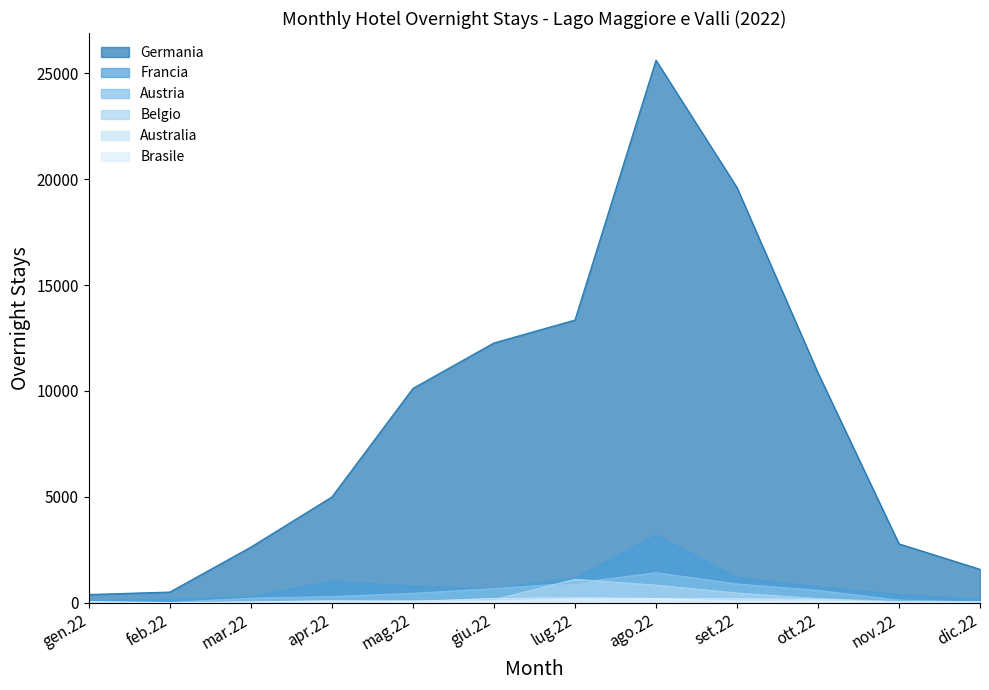

True or false: Francia and Australia intersect in this chart.

False